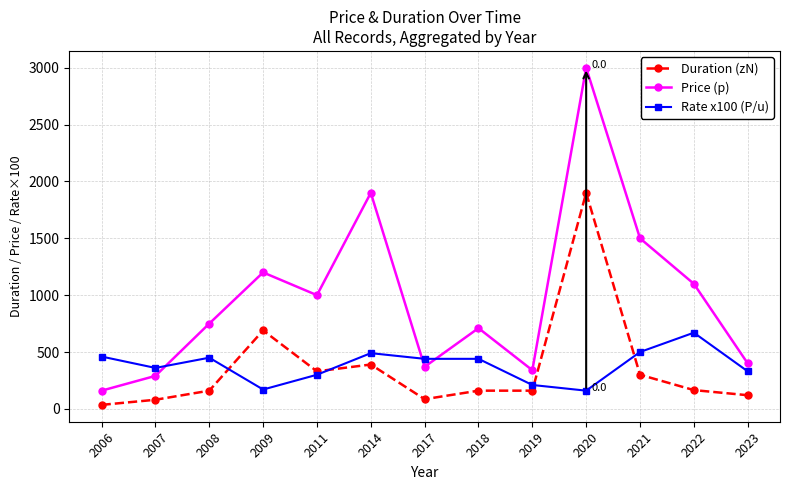

What is the smallest value displayed?

35.0